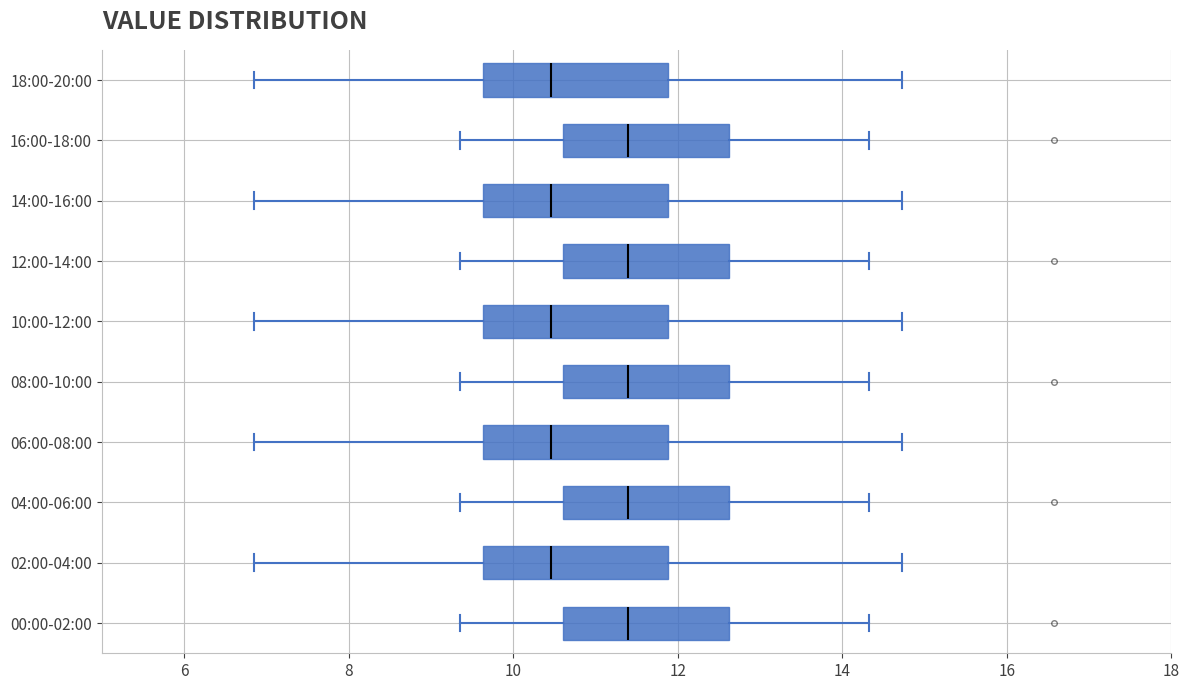

Reading bottom to top, read every box against the x-axis: the position of its median line, the range the box covers, and the ends of its whiskers. The values are not printed on the chart, so give them approximately, as read against the axis.

00:00-02:00: median 11.4, box 10.6 to 12.6, whiskers 9.4 to 14.4
02:00-04:00: median 10.4, box 9.6 to 11.8, whiskers 6.8 to 14.8
04:00-06:00: median 11.4, box 10.6 to 12.6, whiskers 9.4 to 14.4
06:00-08:00: median 10.4, box 9.6 to 11.8, whiskers 6.8 to 14.8
08:00-10:00: median 11.4, box 10.6 to 12.6, whiskers 9.4 to 14.4
10:00-12:00: median 10.4, box 9.6 to 11.8, whiskers 6.8 to 14.8
12:00-14:00: median 11.4, box 10.6 to 12.6, whiskers 9.4 to 14.4
14:00-16:00: median 10.4, box 9.6 to 11.8, whiskers 6.8 to 14.8
16:00-18:00: median 11.4, box 10.6 to 12.6, whiskers 9.4 to 14.4
18:00-20:00: median 10.4, box 9.6 to 11.8, whiskers 6.8 to 14.8